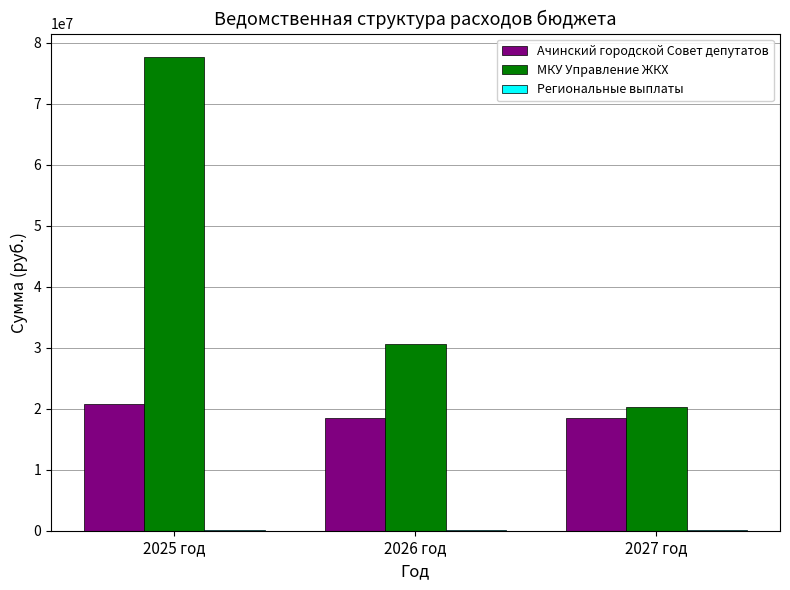

Which series has the largest total across all categories?

МКУ Управление ЖКХ